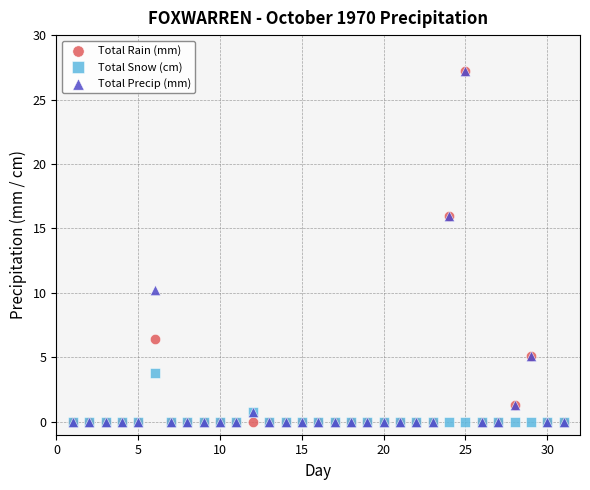

What are all the series names shown in the legend?

Total Rain (mm), Total Snow (cm), Total Precip (mm)